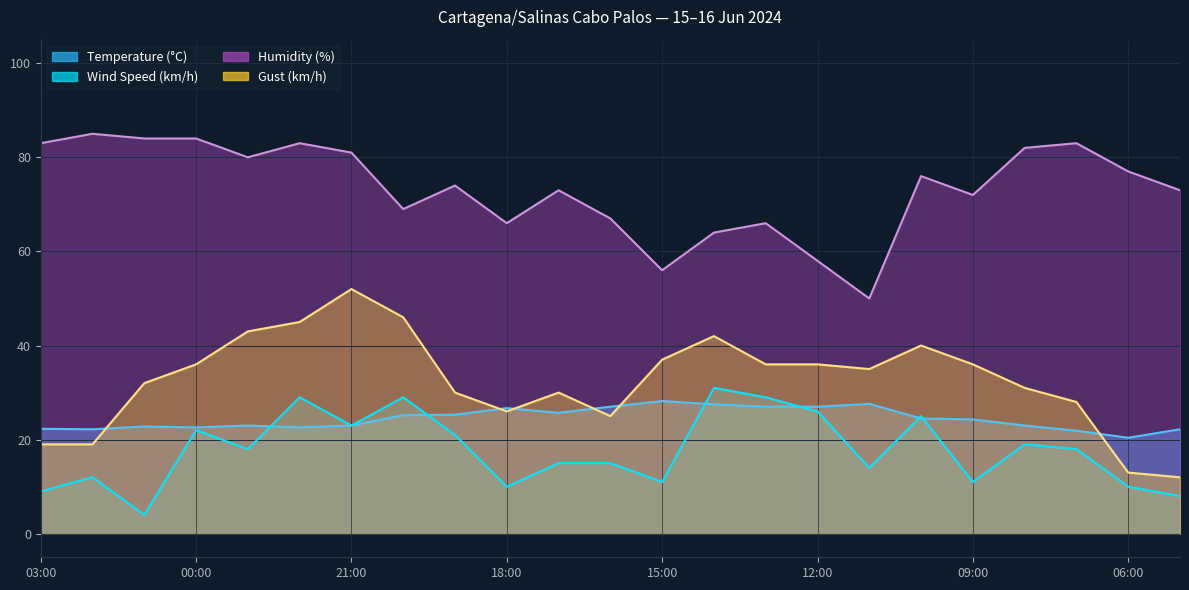

Rank the series at 03:00 from highest to lowest value.

Humidity (%), Temperature (°C), Gust (km/h), Wind Speed (km/h)